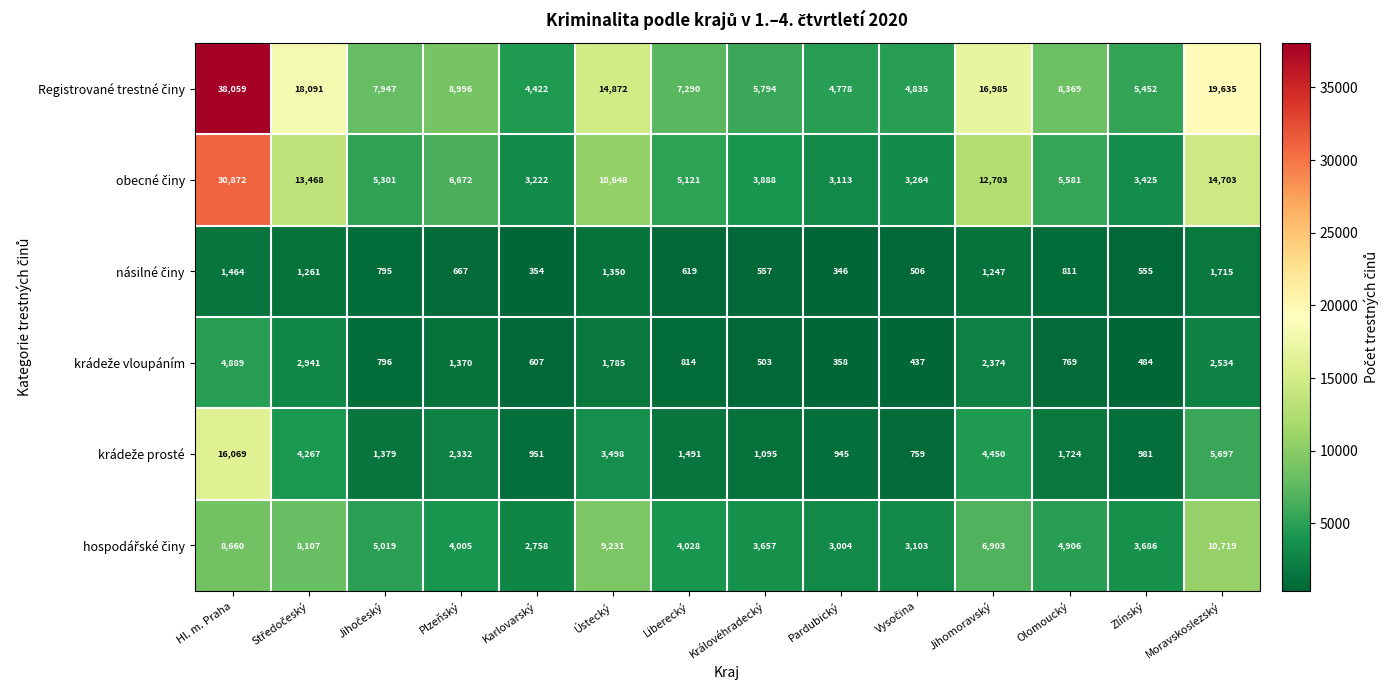

What is the maximum value shown in the chart?

38059